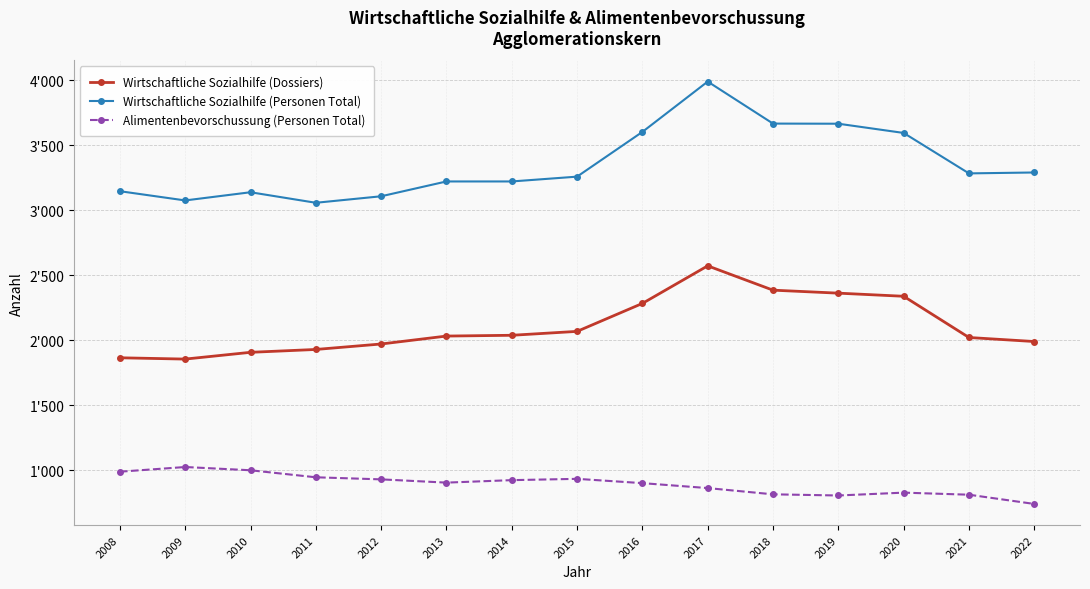

At how many categories does at least one series exceed 3747?

1